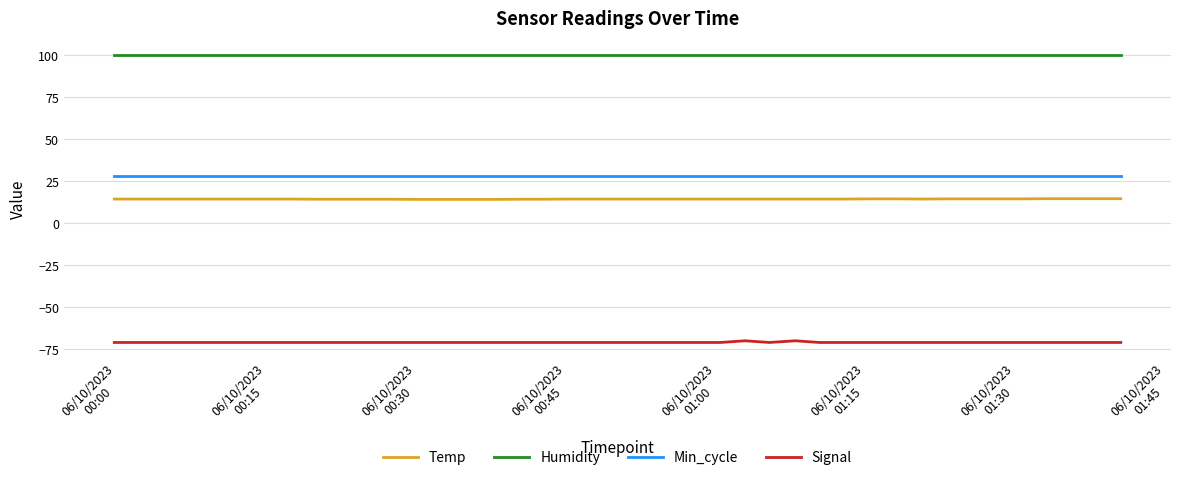

What is the minimum value for Humidity?

99.9